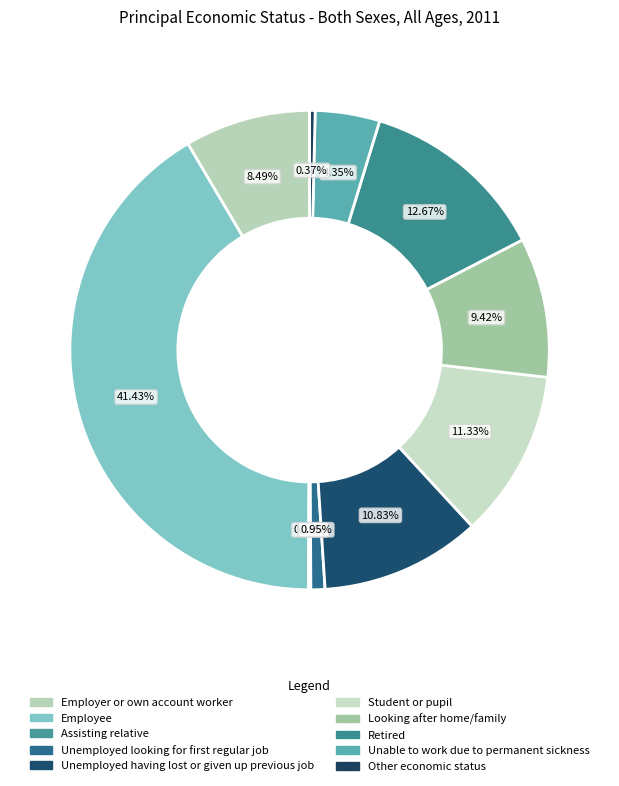

To the nearest percent, what is the difference between the largest and smallest slice percentages?

41%